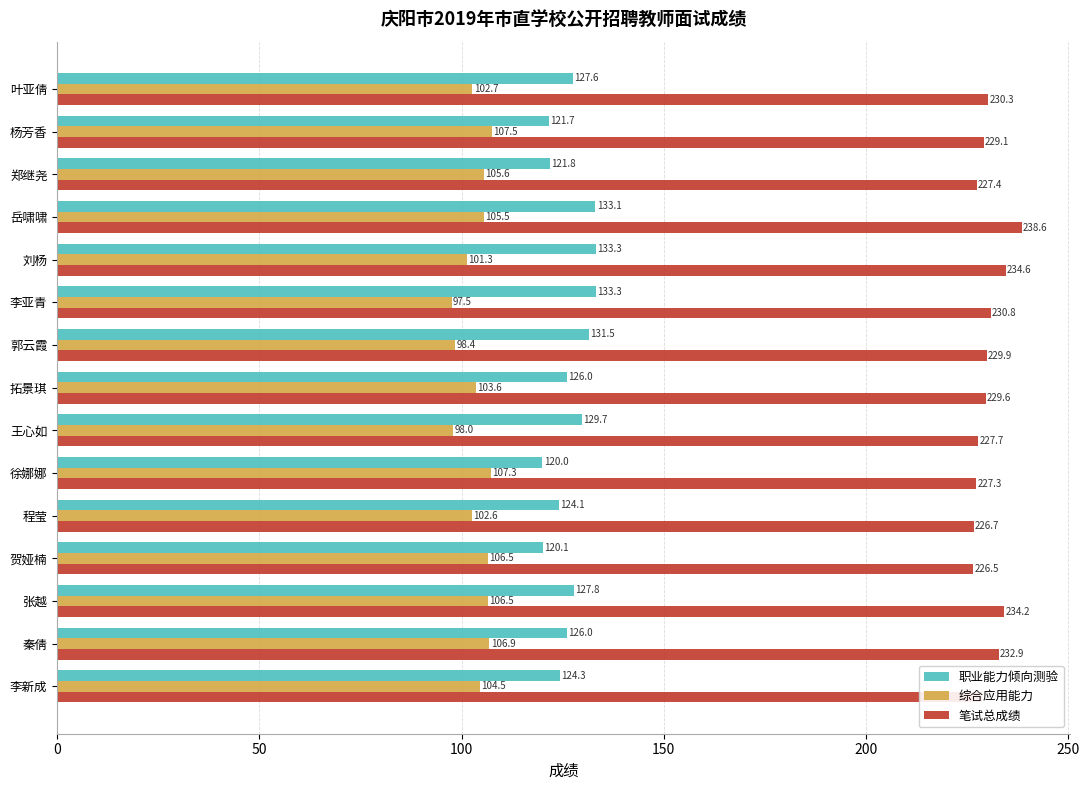

Which label corresponds to the largest value in the chart?

岳啸啸